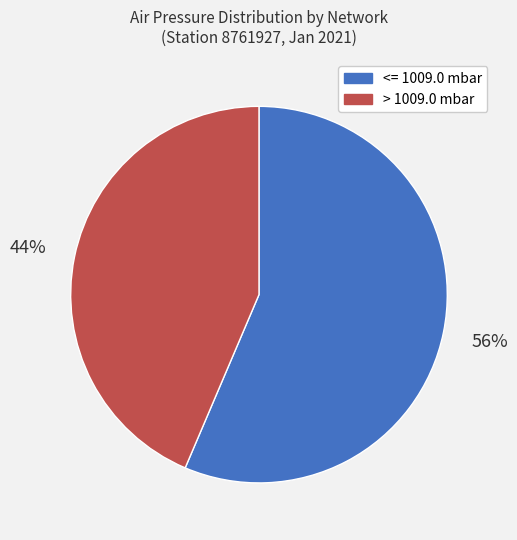

To the nearest percent, what is the average slice percentage?

50%